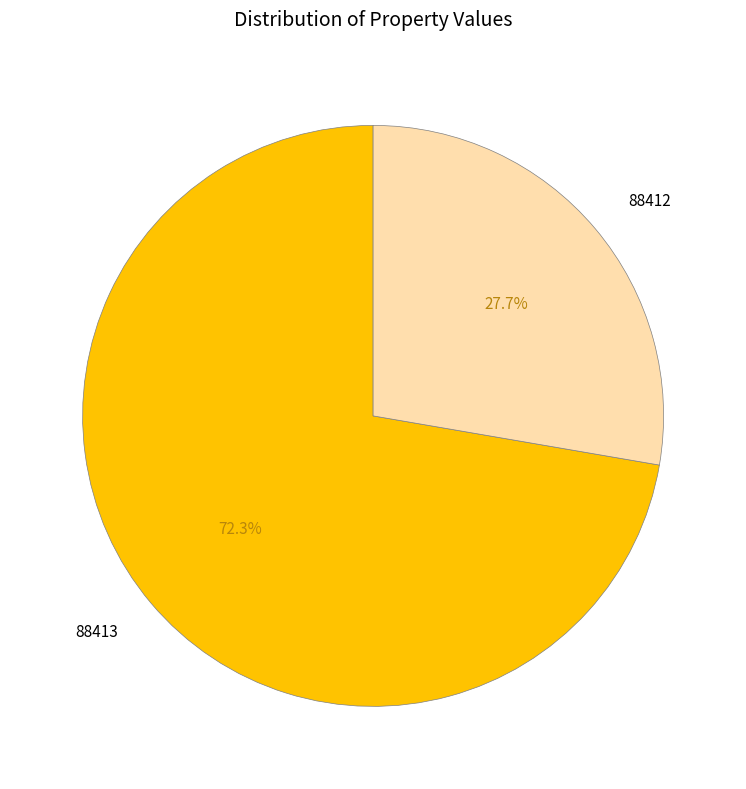

To the nearest percent, what is the average slice percentage?

50%